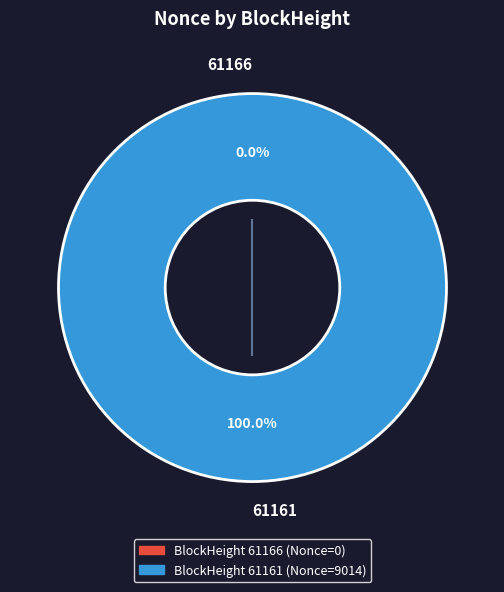

Which category has the biggest portion of the pie?

61161